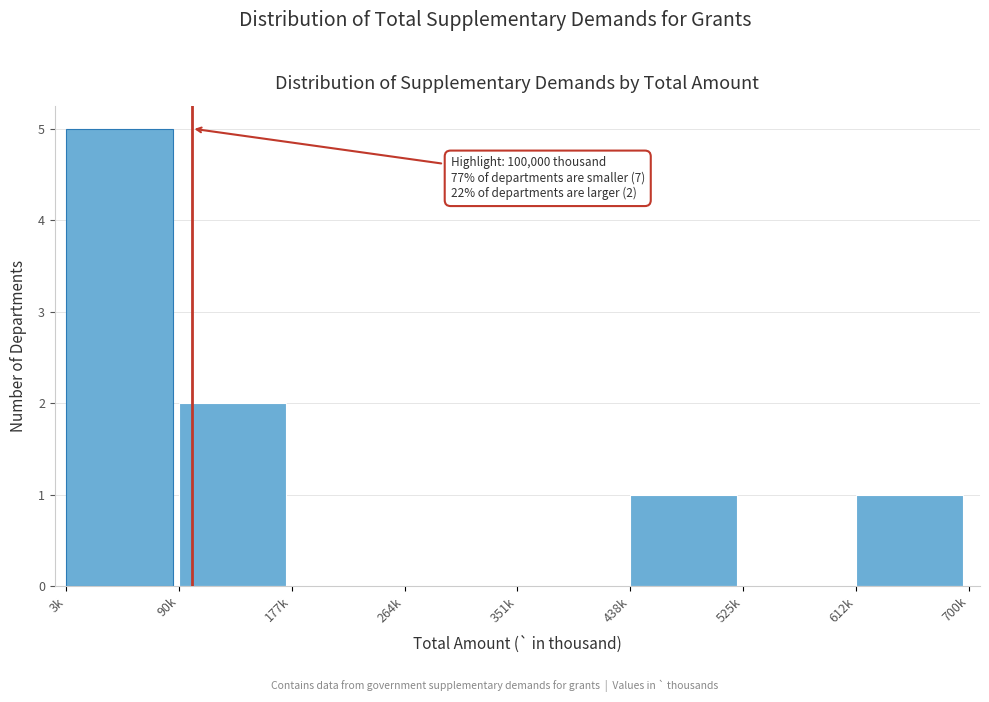

Reading left to right, extract all data points from this chart.

3k=5	90k=2	177k=0	264k=0	351k=0	438k=1	525k=0	612k=1